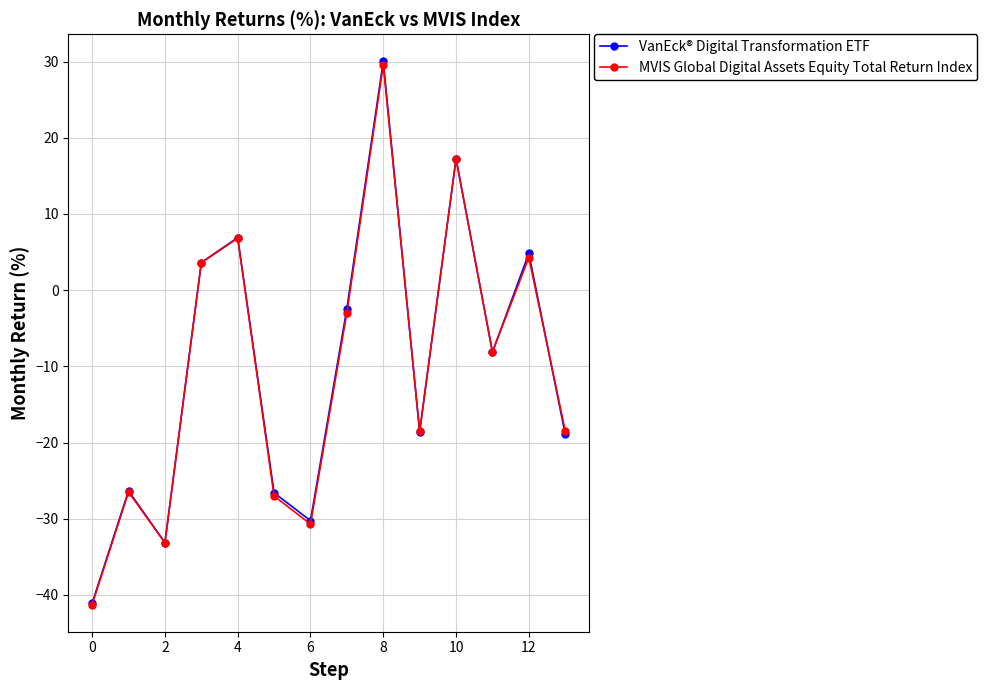

True or false: VanEck® Digital Transformation ETF has more than 2 interior local peaks.

True